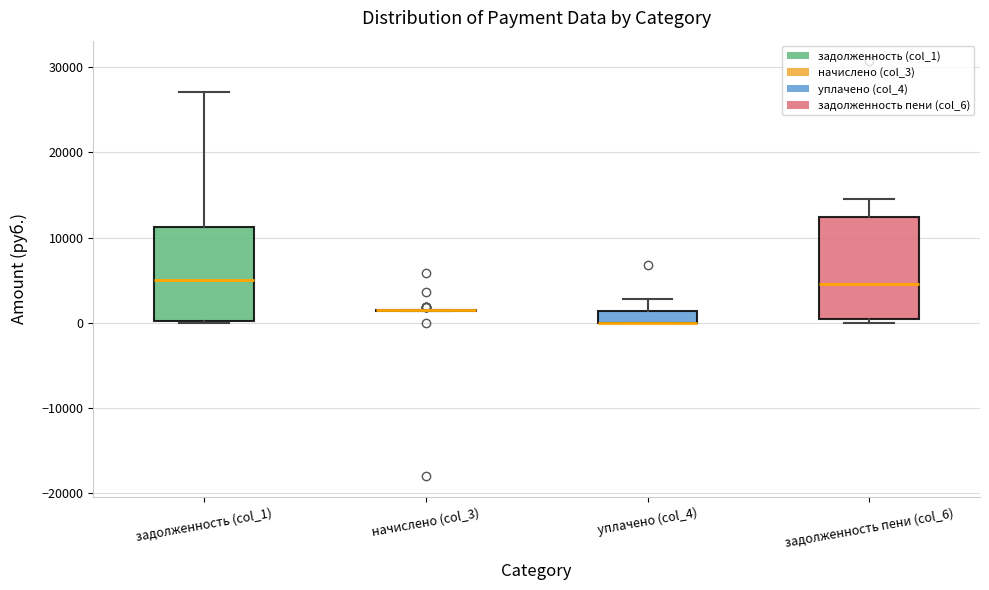

Where is the upper edge of the box for уплачено (col_4) on the y-axis? The values are not printed on the chart, so give them approximately, as read against the axis.

1000